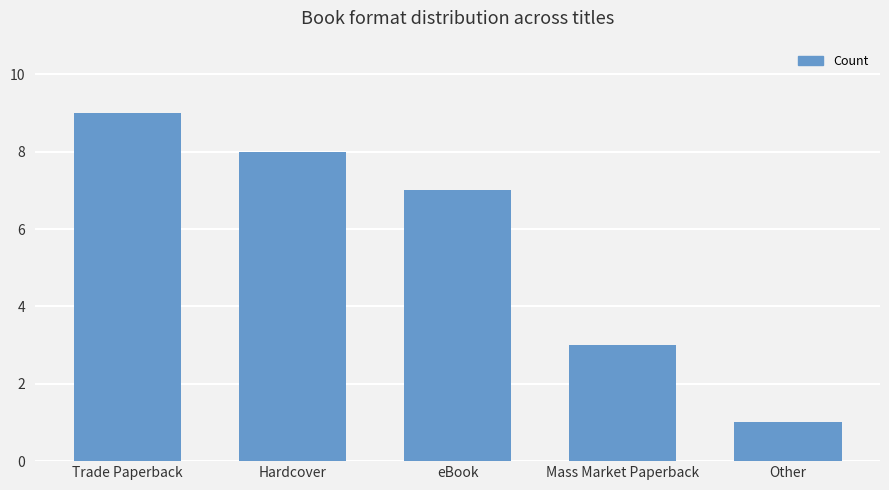

List the labels in order of value, smallest first.

Other, Mass Market Paperback, eBook, Hardcover, Trade Paperback